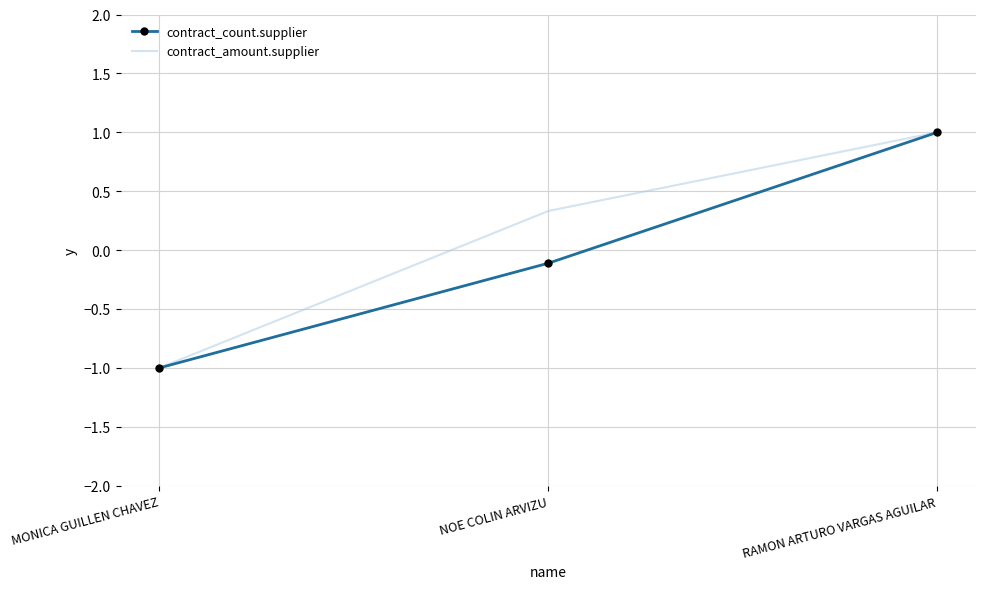

Rank the categories by contract_count.supplier value from lowest to highest.

MONICA GUILLEN CHAVEZ, NOE COLIN ARVIZU, RAMON ARTURO VARGAS AGUILAR